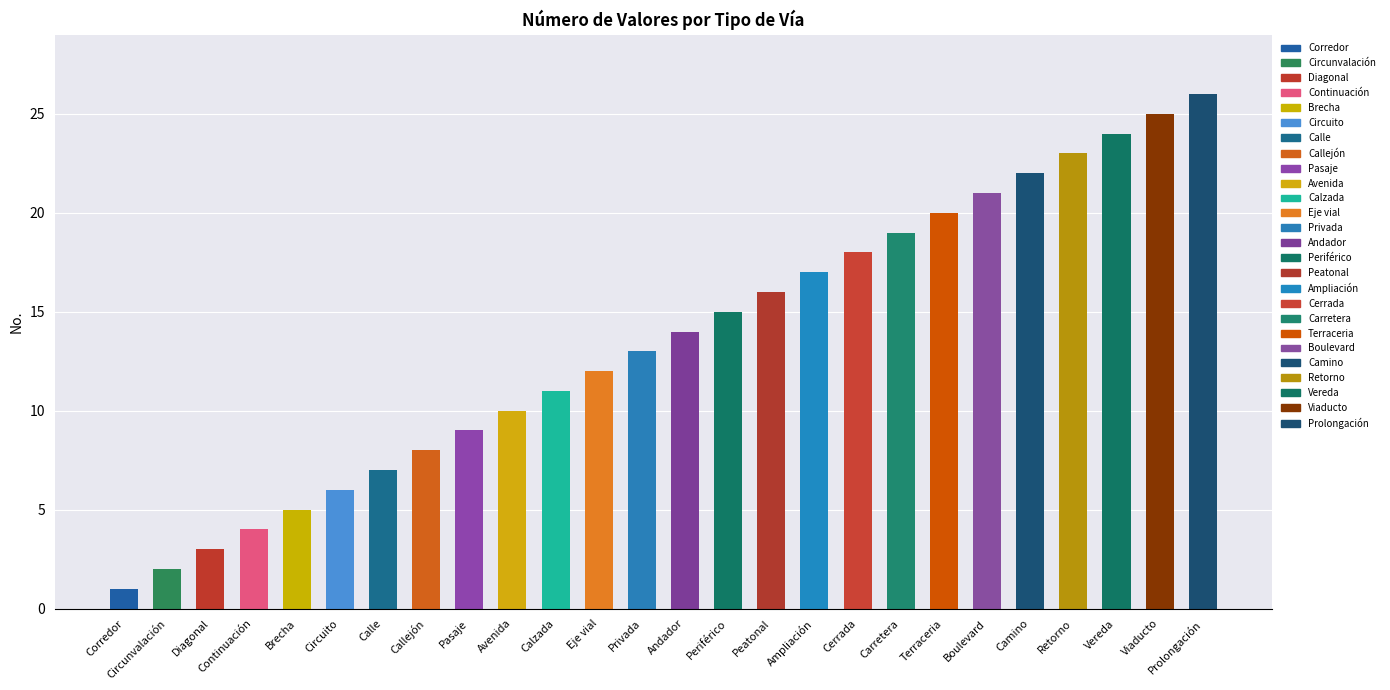

What is the label of the 12th bar from the left?

Eje vial